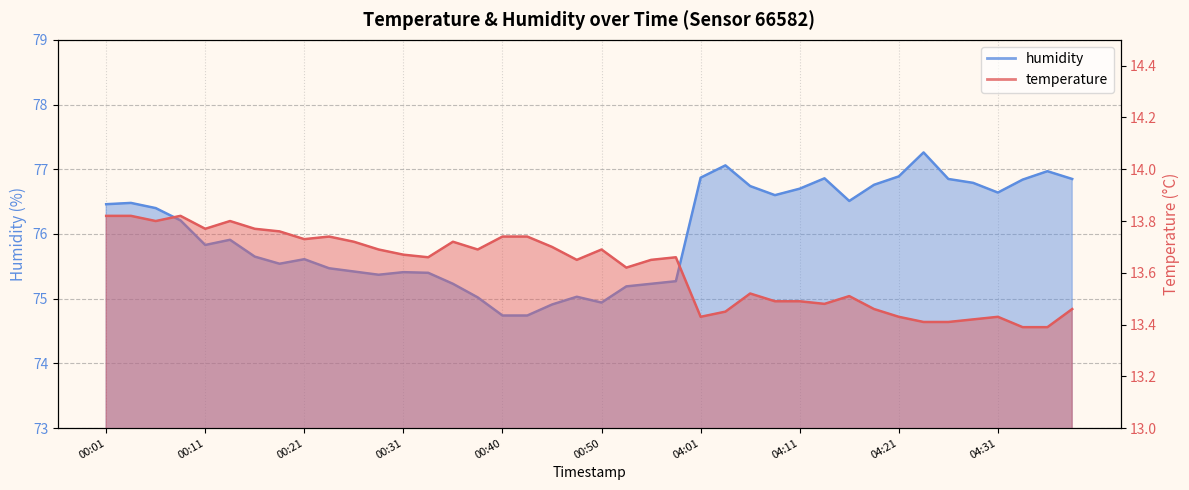

What is the sum of the humidity values at 04:26 and 04:19?

153.6